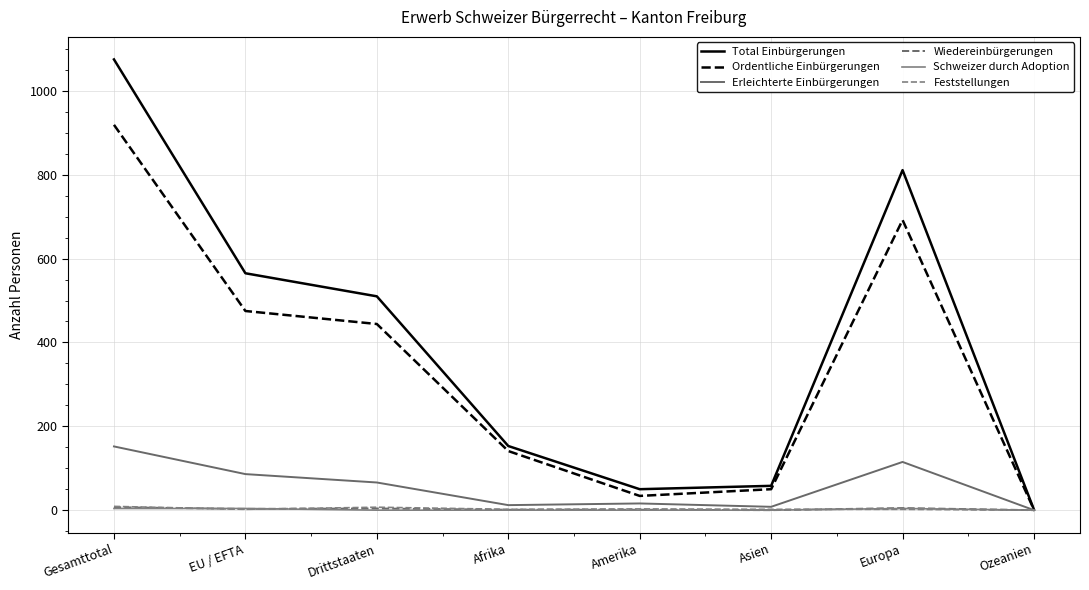

How many values in the Erleichterte Einbürgerungen series are below 66?

4